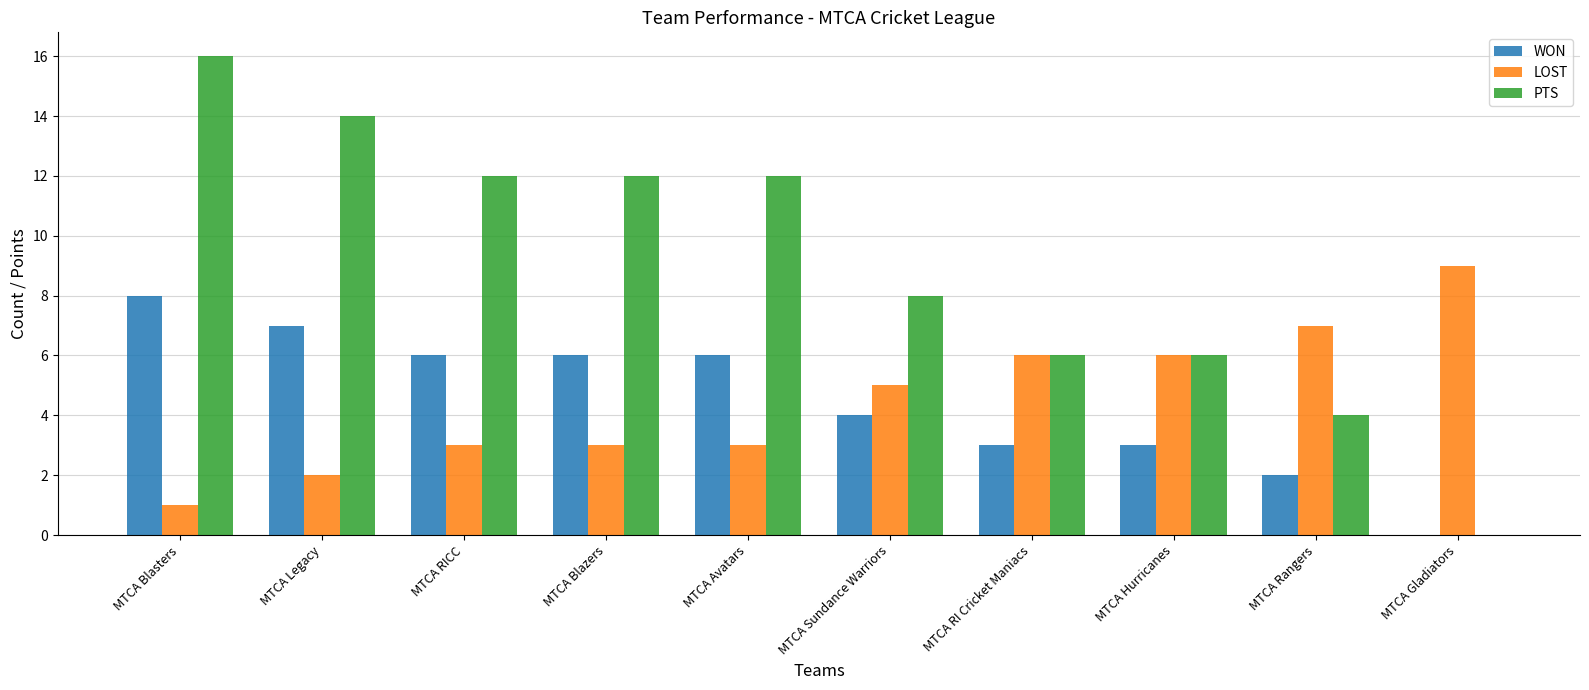

What is the sum of the PTS values at MTCA Blasters and MTCA Hurricanes?

22